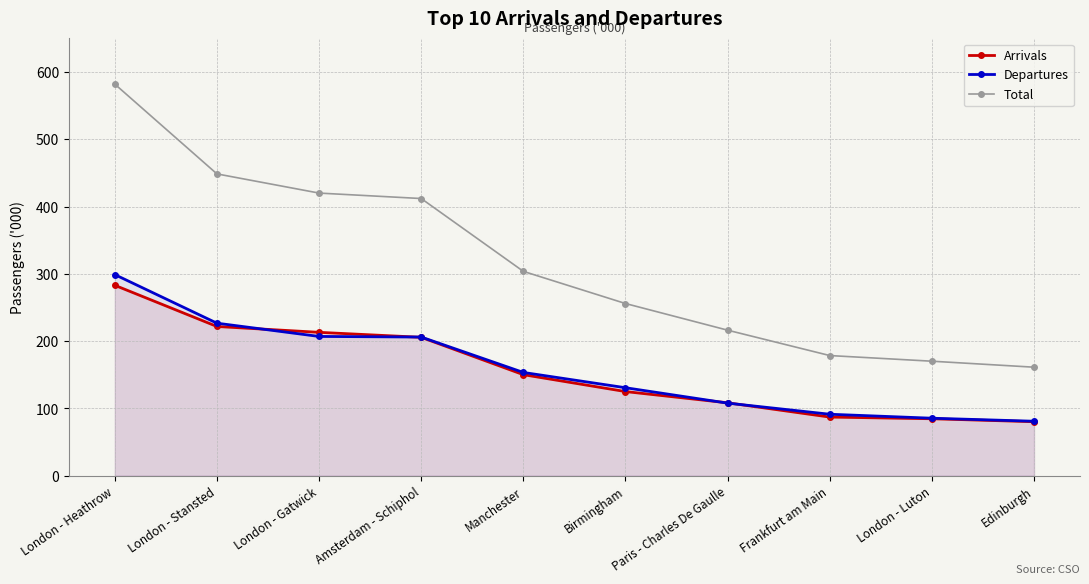

What are all the series names shown in the legend?

Arrivals, Departures, Total